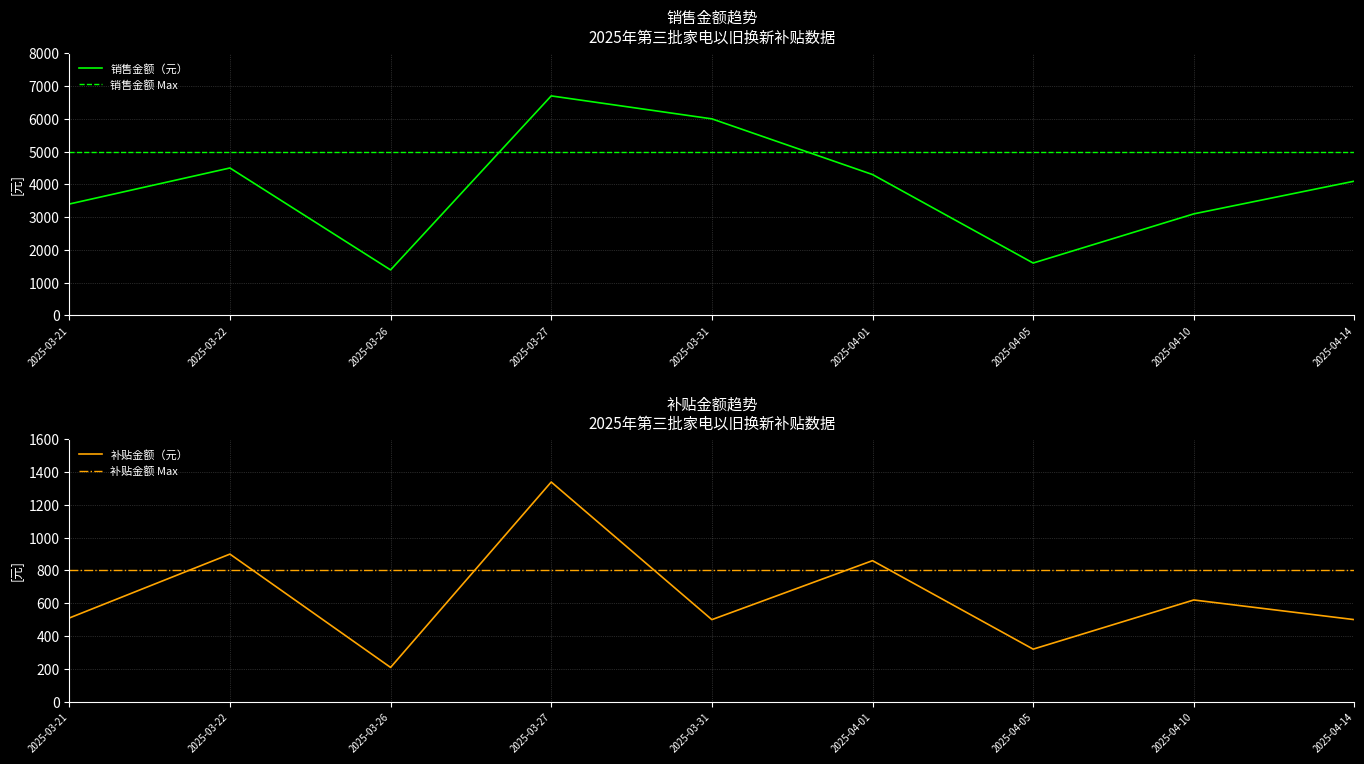

What is the label of the 1st point from the left?

2025-03-21